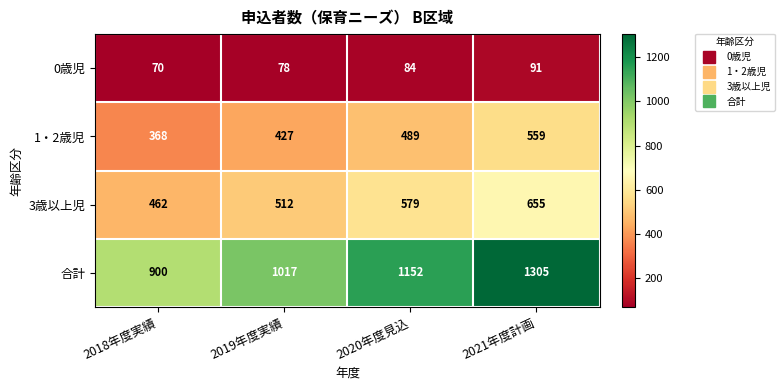

The 3歳以上児 series shows 857 at 2020年度見込. True or false?

False